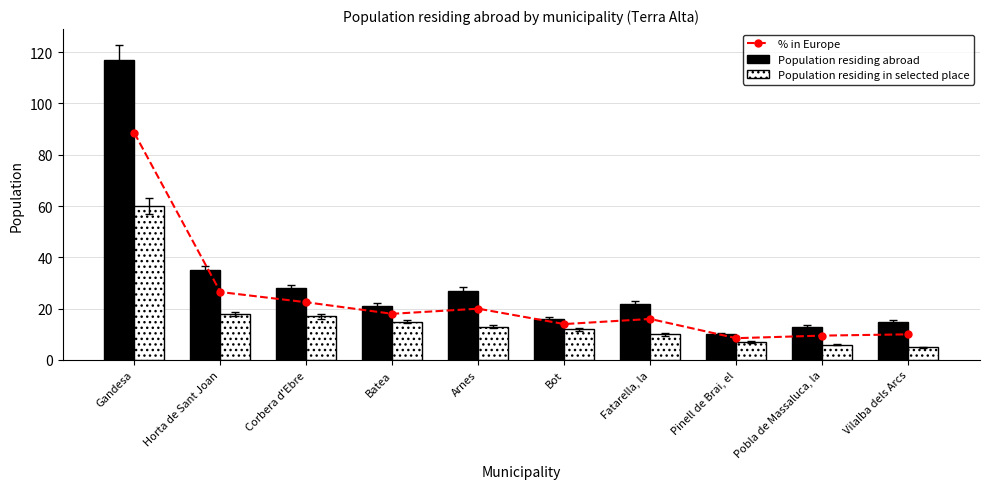

Reading left to right, transcribe all the data shown in this chart.

% in Europe: Gandesa=88.5	Horta de Sant Joan=26.5	Corbera d'Ebre=22.5	Batea=18.0	Arnes=20.0	Bot=14.0	Fatarella, la=16.0	Pinell de Brai, el=8.5	Pobla de Massaluca, la=9.5	Vilalba dels Arcs=10.0
Population residing abroad: Gandesa=117.0	Horta de Sant Joan=35.0	Corbera d'Ebre=28.0	Batea=21.0	Arnes=27.0	Bot=16.0	Fatarella, la=22.0	Pinell de Brai, el=10.0	Pobla de Massaluca, la=13.0	Vilalba dels Arcs=15.0
Population residing in selected place: Gandesa=60.0	Horta de Sant Joan=18.0	Corbera d'Ebre=17.0	Batea=15.0	Arnes=13.0	Bot=12.0	Fatarella, la=10.0	Pinell de Brai, el=7.0	Pobla de Massaluca, la=6.0	Vilalba dels Arcs=5.0